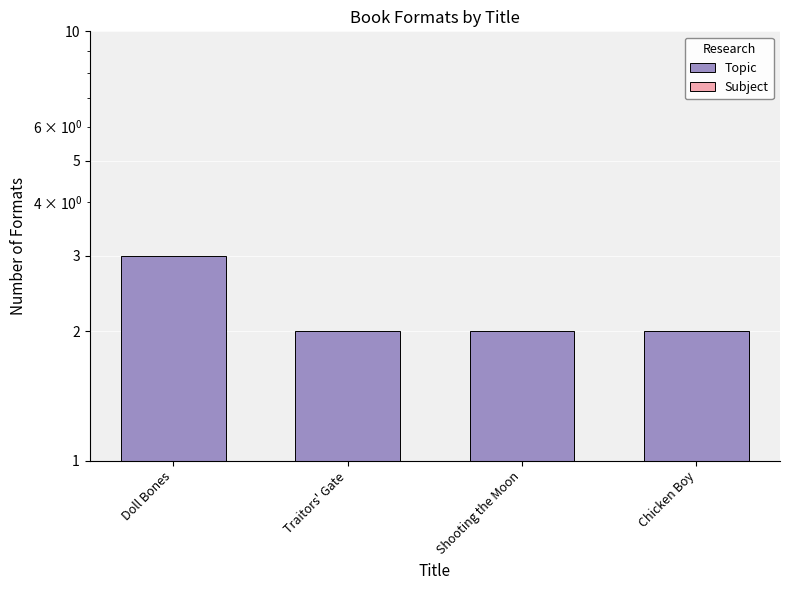

How many data points does each series have?

4